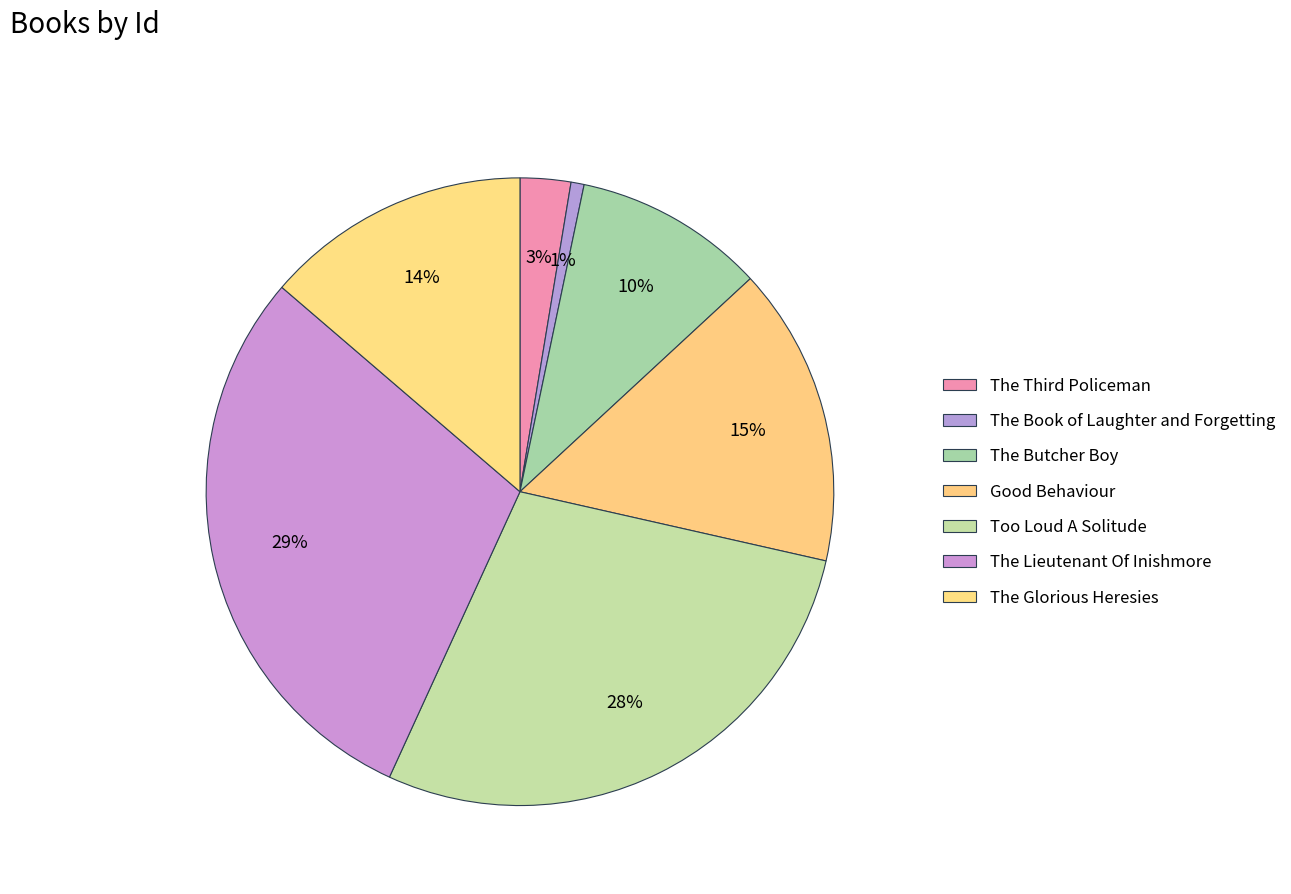

Which slice is the smallest?

The Book of Laughter and Forgetting